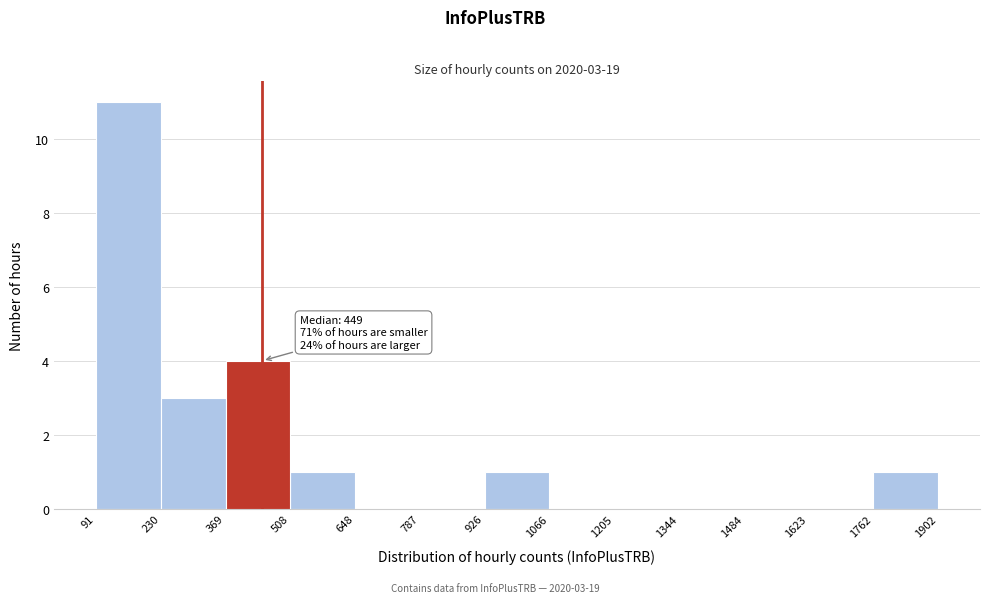

Over which range of the x-axis is the bar tallest?

91 to 230